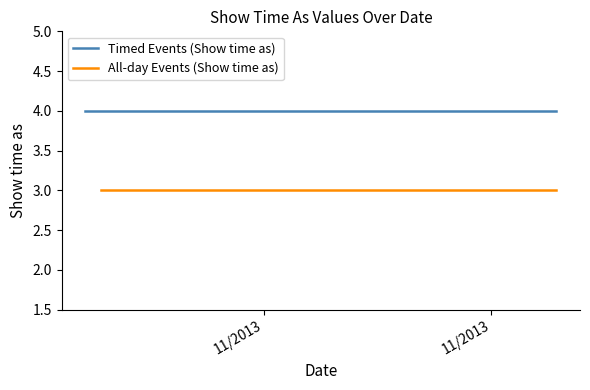

Is this an area chart (filled region under the line)?

No